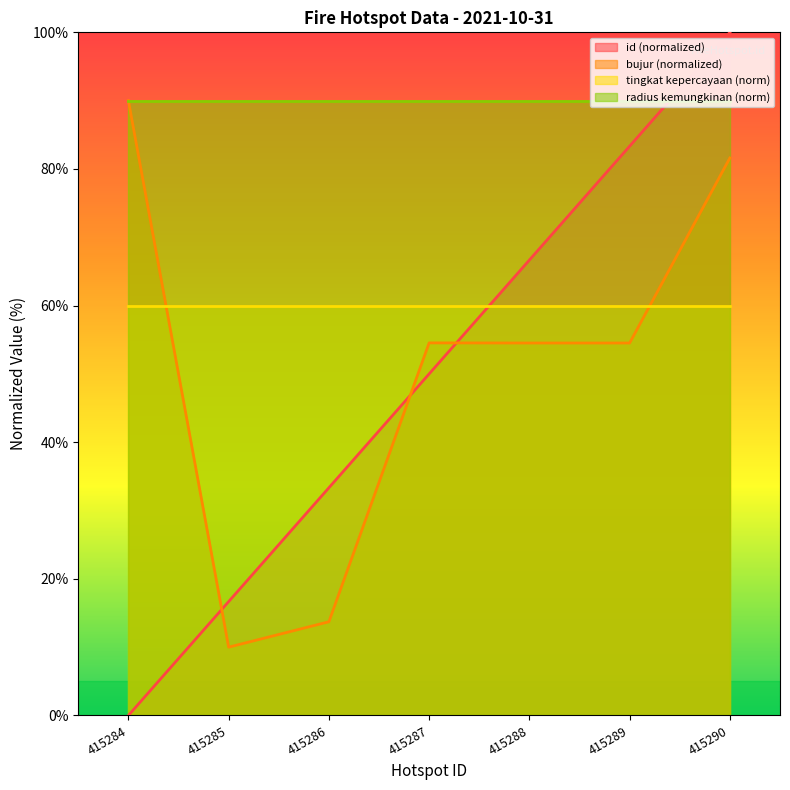

True or false: id_norm has a value of 88.3 at 415288.

False